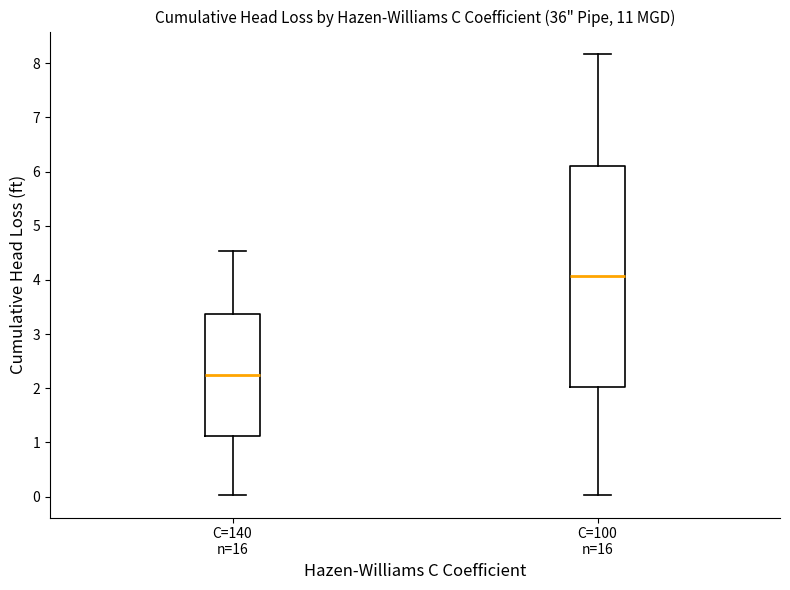

Reading left to right, read every box against the y-axis: the position of its median line, the range the box covers, and the ends of its whiskers. The values are not printed on the chart, so give them approximately, as read against the axis.

C=140 n=16: median 2.2, box 1.1 to 3.4, whiskers 0.0 to 4.5
C=100 n=16: median 4.1, box 2.0 to 6.1, whiskers 0.0 to 8.2